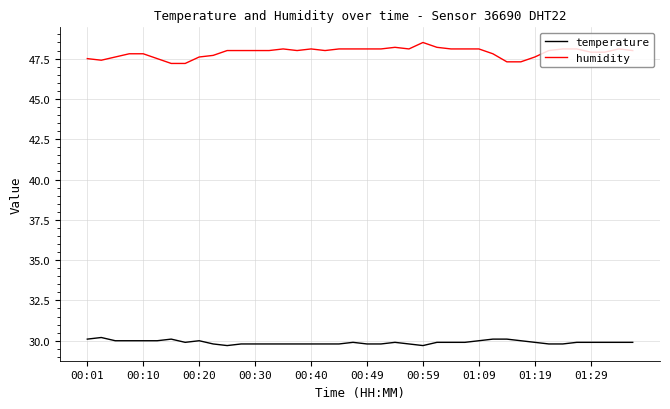

Does the chart display data point markers on the line(s)?

No